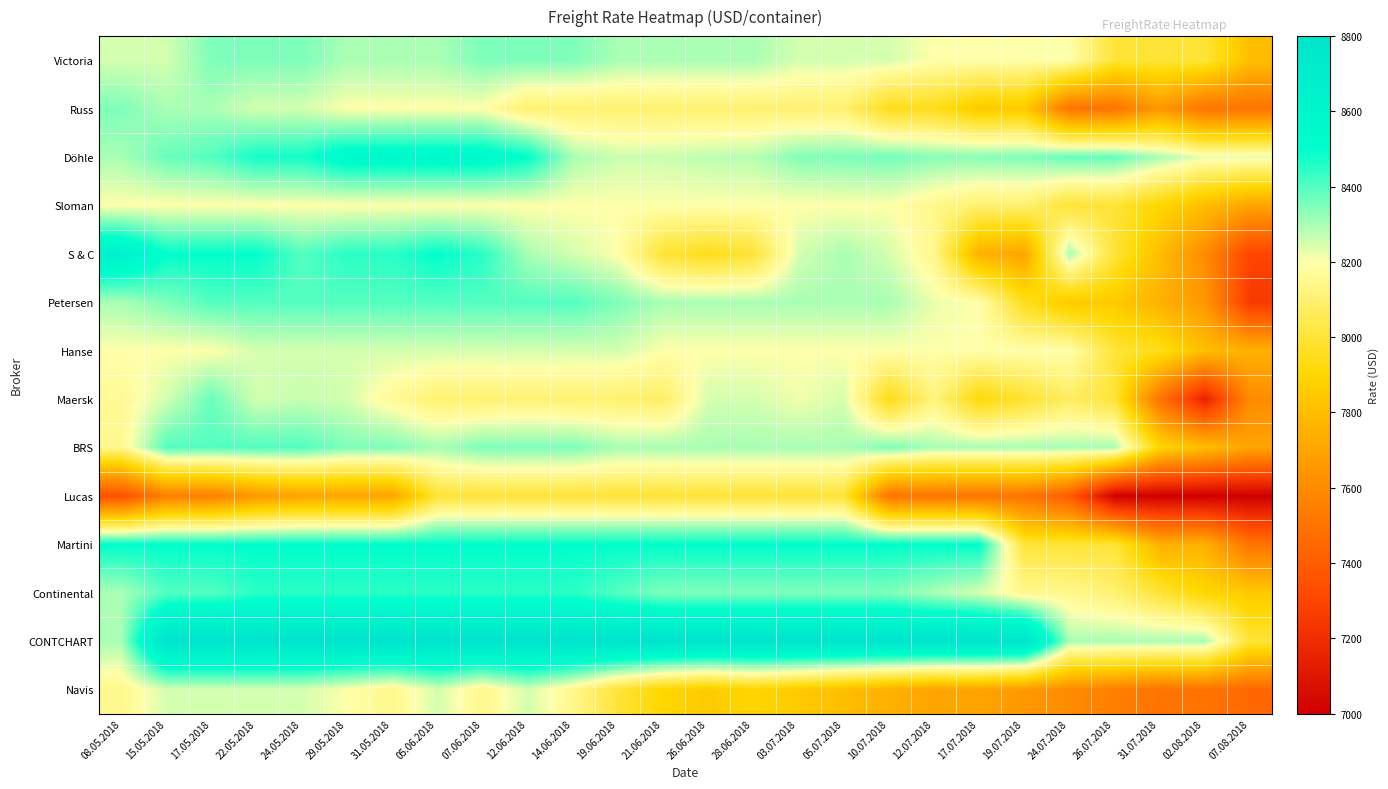

What is the spread (max minus min) of values at 12.06.2018?

800